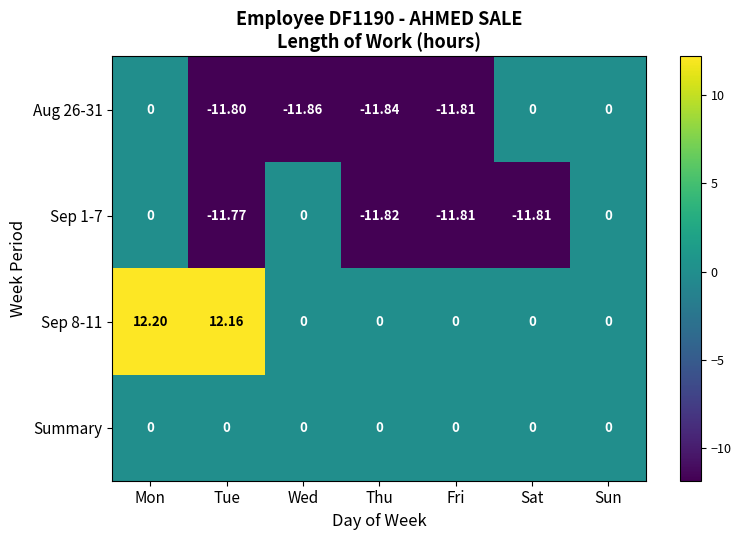

Which series has the largest total across all categories?

Sep 8-11